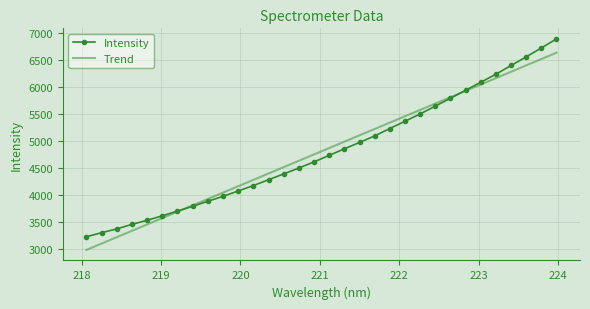

How many values in the Trend series exceed 4867?

16